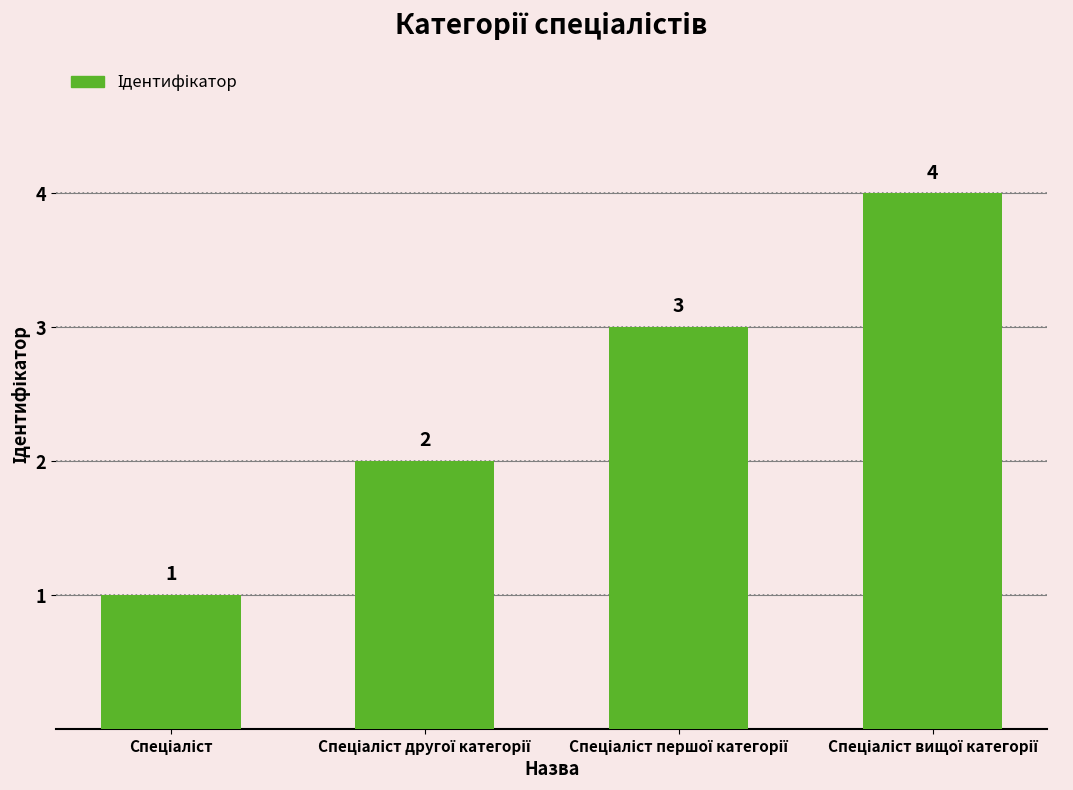

What is the difference between the maximum and minimum values?

3